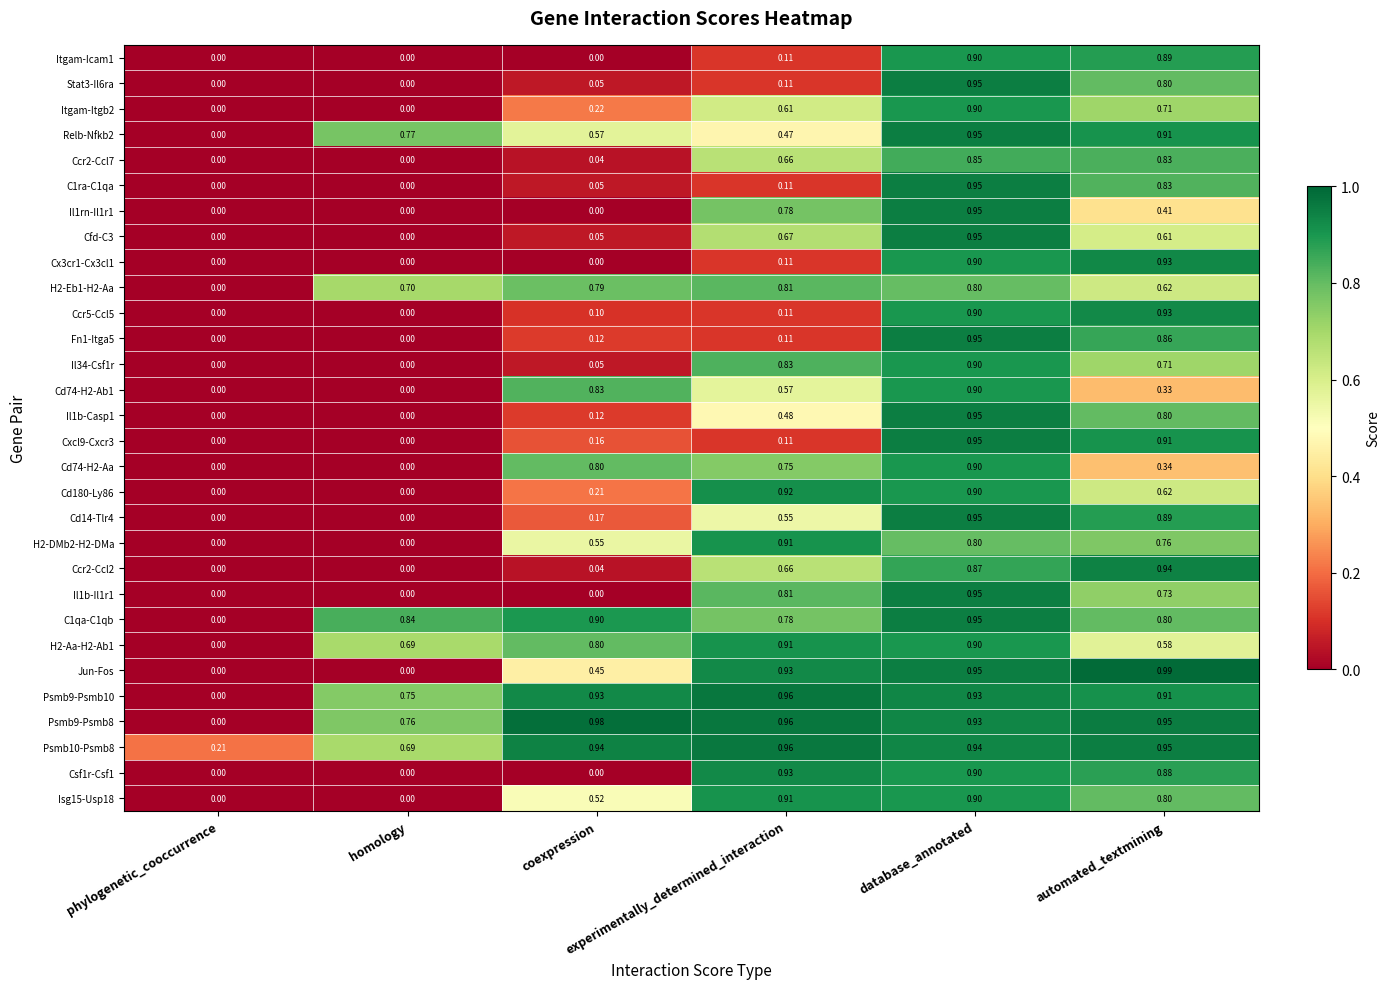

Which series has the widest spread of values?

Jun-Fos